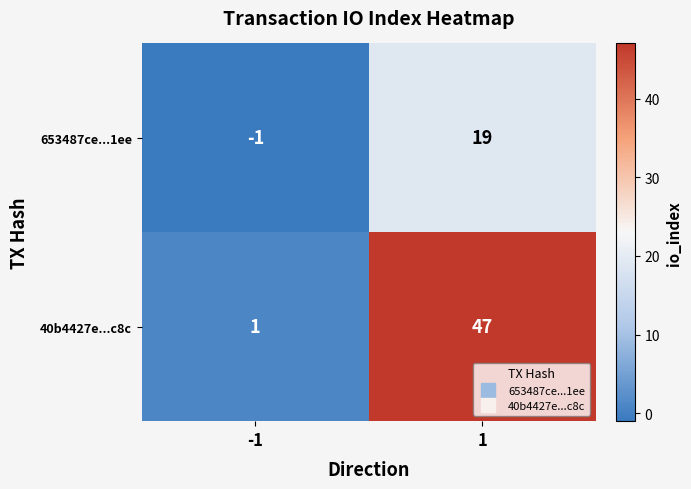

What is the approximate value of 40b4427e...c8c at 1?

47